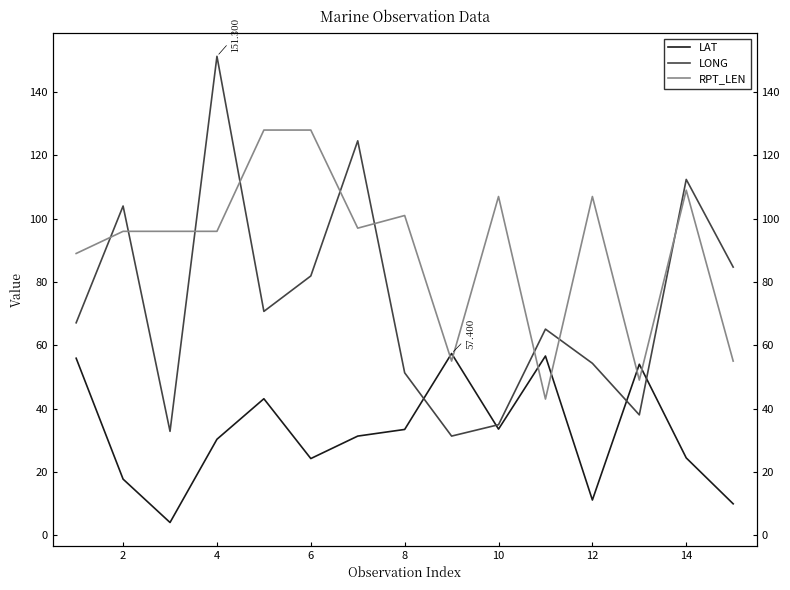

Which series has the largest total across all categories?

RPT_LEN